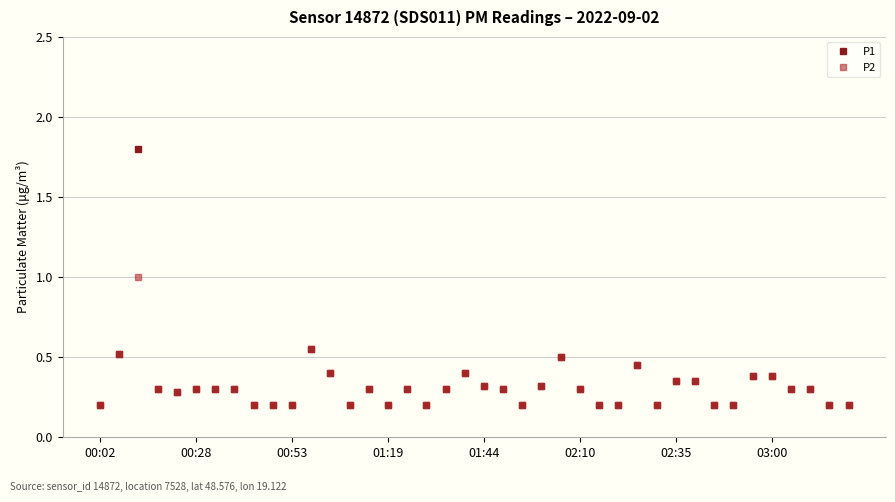

Which series has the largest total across all categories?

P1